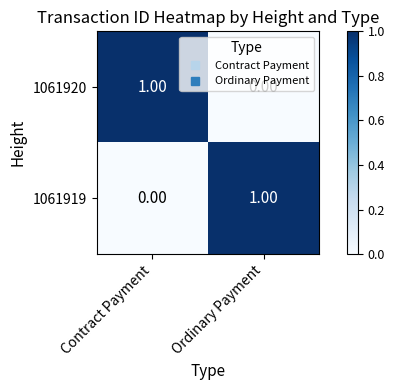

At which label is 1061920 closest to 0?

Ordinary Payment